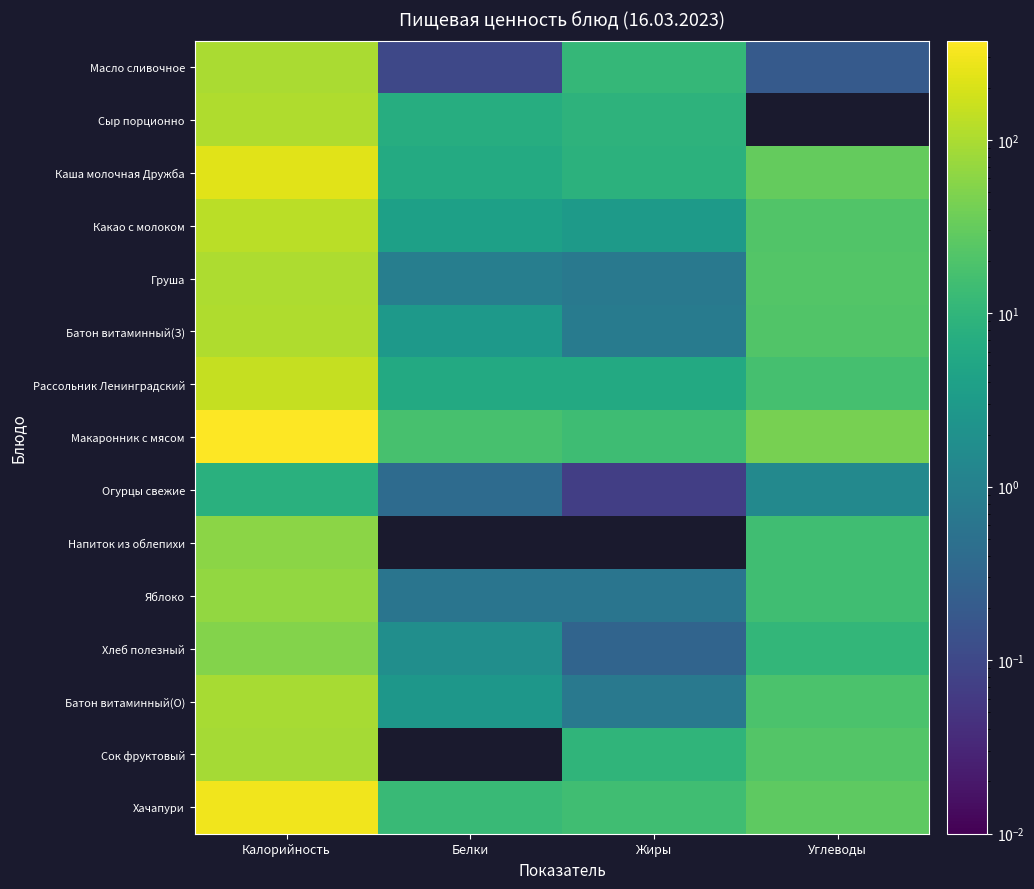

Reading right to left, transcribe all the data shown in this chart.

Масло сливочное: Углеводы=0.2	Жиры=10.9	Белки=0.1	Калорийность=99.0
Сыр порционно: Углеводы=0.0	Жиры=8.9	Белки=7.0	Калорийность=107.0
Каша молочная Дружба: Углеводы=31.6	Жиры=8.5	Белки=6.2	Калорийность=228.0
Какао с молоком: Углеводы=21.1	Жиры=3.1	Белки=3.9	Калорийность=128.0
Груша: Углеводы=22.7	Жиры=0.7	Белки=0.9	Калорийность=101.2
Батон витаминный(З): Углеводы=21.7	Жиры=0.8	Белки=3.0	Калорийность=106.4
Рассольник Ленинградский: Углеводы=16.8	Жиры=6.0	Белки=5.9	Калорийность=145.0
Макаронник с мясом: Углеводы=43.5	Жиры=14.4	Белки=17.3	Калорийность=373.0
Огурцы свежие: Углеводы=1.4	Жиры=0.1	Белки=0.4	Калорийность=8.0
Напиток из облепихи: Углеводы=15.0	Жиры=0.0	Белки=0.0	Калорийность=60.0
Яблоко: Углеводы=14.7	Жиры=0.6	Белки=0.6	Калорийность=67.0
Хлеб полезный: Углеводы=10.8	Жиры=0.3	Белки=1.8	Калорийность=53.0
Батон витаминный(О): Углеводы=18.8	Жиры=0.7	Белки=2.6	Калорийность=92.4
Сок фруктовый: Углеводы=22.6	Жиры=10.0	Белки=0.0	Калорийность=91.0
Хачапури: Углеводы=27.8	Жиры=15.0	Белки=12.8	Калорийность=298.0